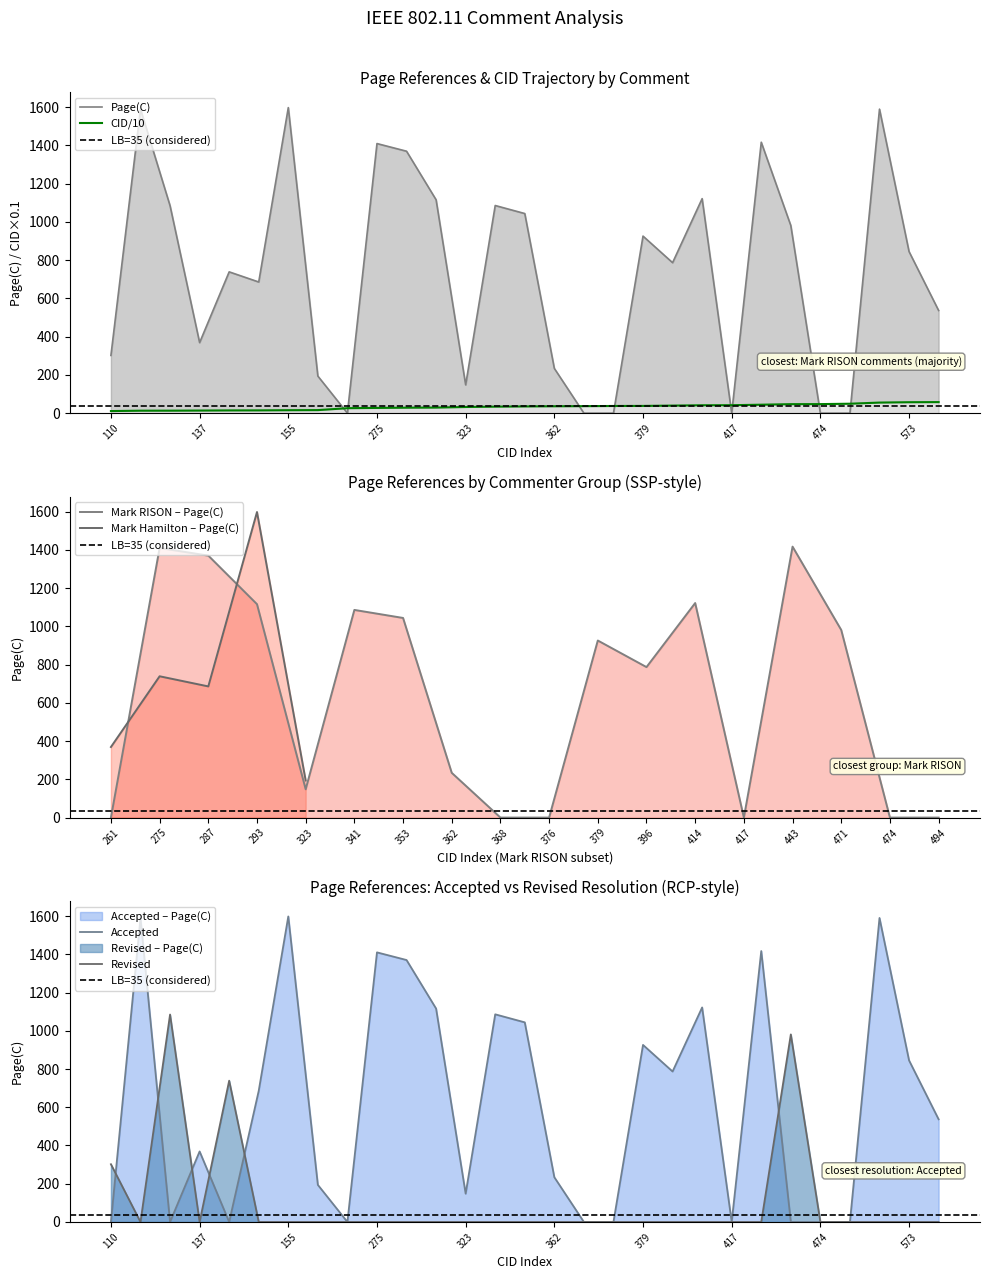

At which label is Page(C) closest to 799?

396